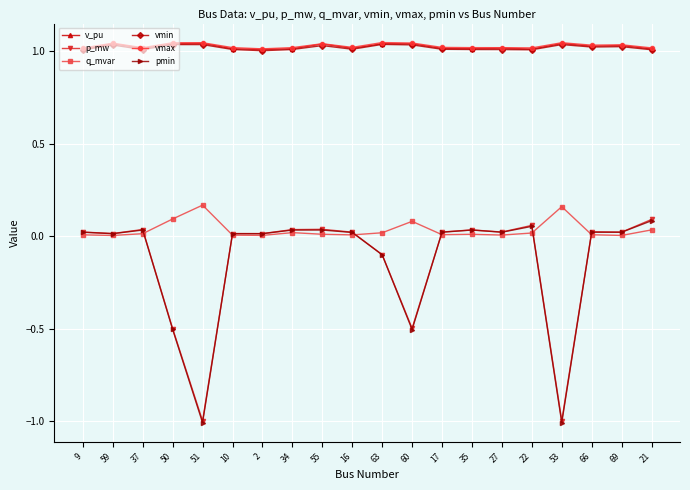

What is the label of the 9th point from the left?

55